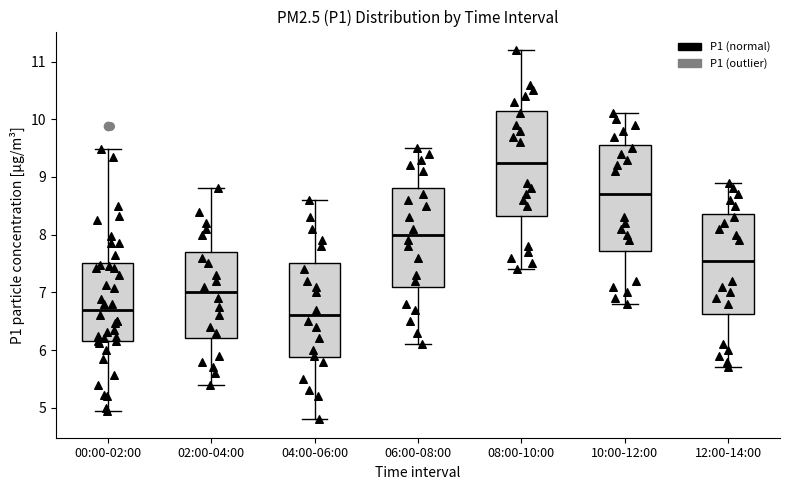

Reading left to right, transcribe this box plot: for each box, give where its median line is, the range the box spans, and where its two whiskers end, as read against the y-axis. The values are not printed on the chart, so give them approximately, as read against the axis.

00:00-02:00: median 6.7, box 6.2 to 7.5, whiskers 5.0 to 9.5
02:00-04:00: median 7.0, box 6.2 to 7.7, whiskers 5.4 to 8.8
04:00-06:00: median 6.6, box 5.9 to 7.5, whiskers 4.8 to 8.6
06:00-08:00: median 8.0, box 7.1 to 8.8, whiskers 6.1 to 9.5
08:00-10:00: median 9.3, box 8.3 to 10.2, whiskers 7.4 to 11.2
10:00-12:00: median 8.7, box 7.7 to 9.6, whiskers 6.8 to 10.1
12:00-14:00: median 7.6, box 6.6 to 8.4, whiskers 5.7 to 8.9